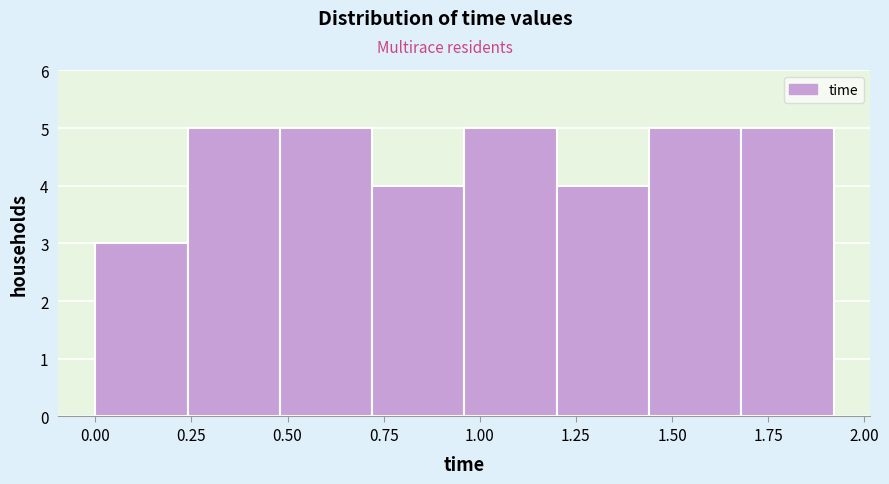

Reading left to right, list every bar in this chart as the range it spans on the x-axis followed by its height. Neither the bar edges nor the heights are printed on the chart, so give them approximately, as read against the axes.

0.00 to 0.24: 3
0.24 to 0.48: 5
0.48 to 0.72: 5
0.72 to 0.96: 4
0.96 to 1.20: 5
1.20 to 1.44: 4
1.44 to 1.68: 5
1.68 to 1.92: 5